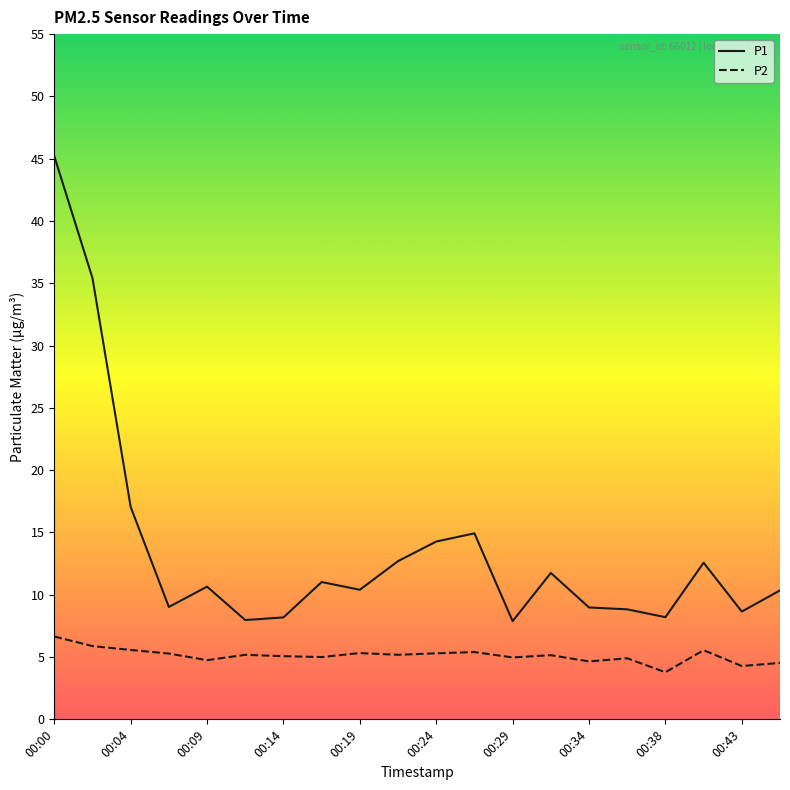

Which series has the widest spread of values?

P1